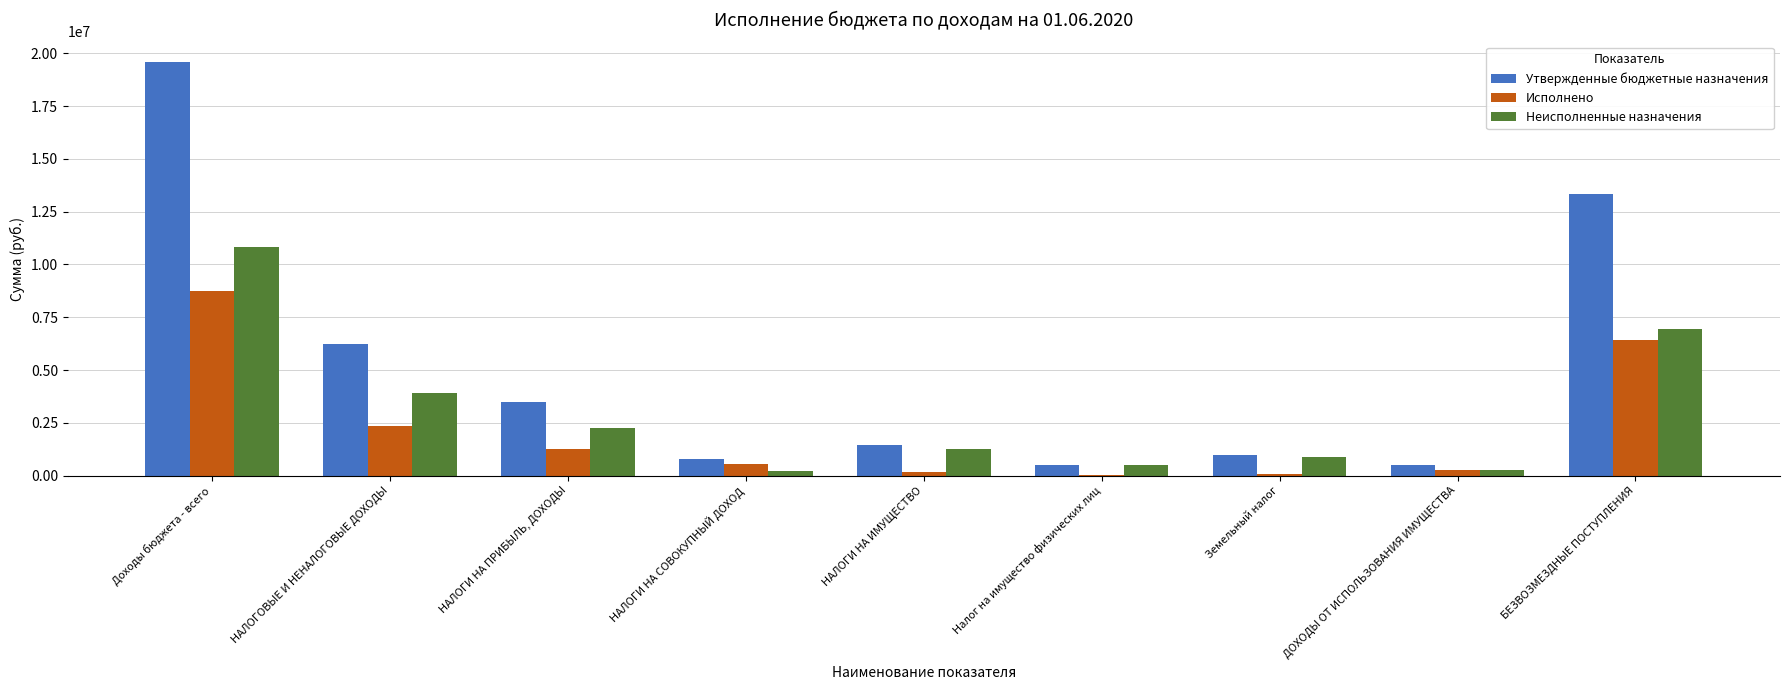

What is the approximate value of Неисполненные назначения at БЕЗВОЗМЕЗДНЫЕ ПОСТУПЛЕНИЯ?

6939756.2